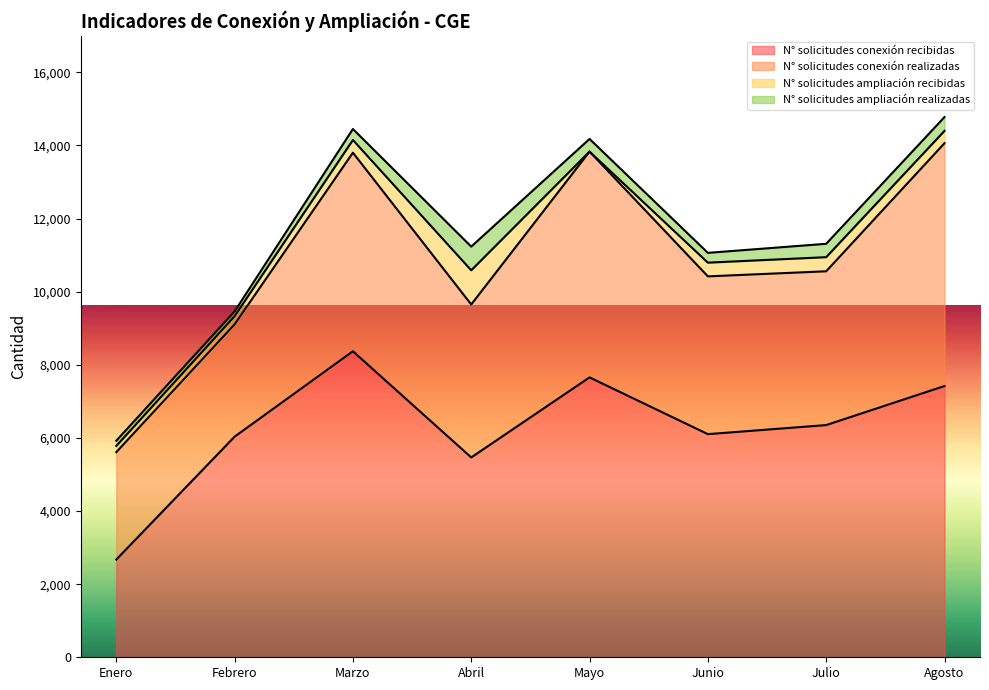

The N° solicitudes conexión realizadas series shows 1762 at Agosto. True or false?

False